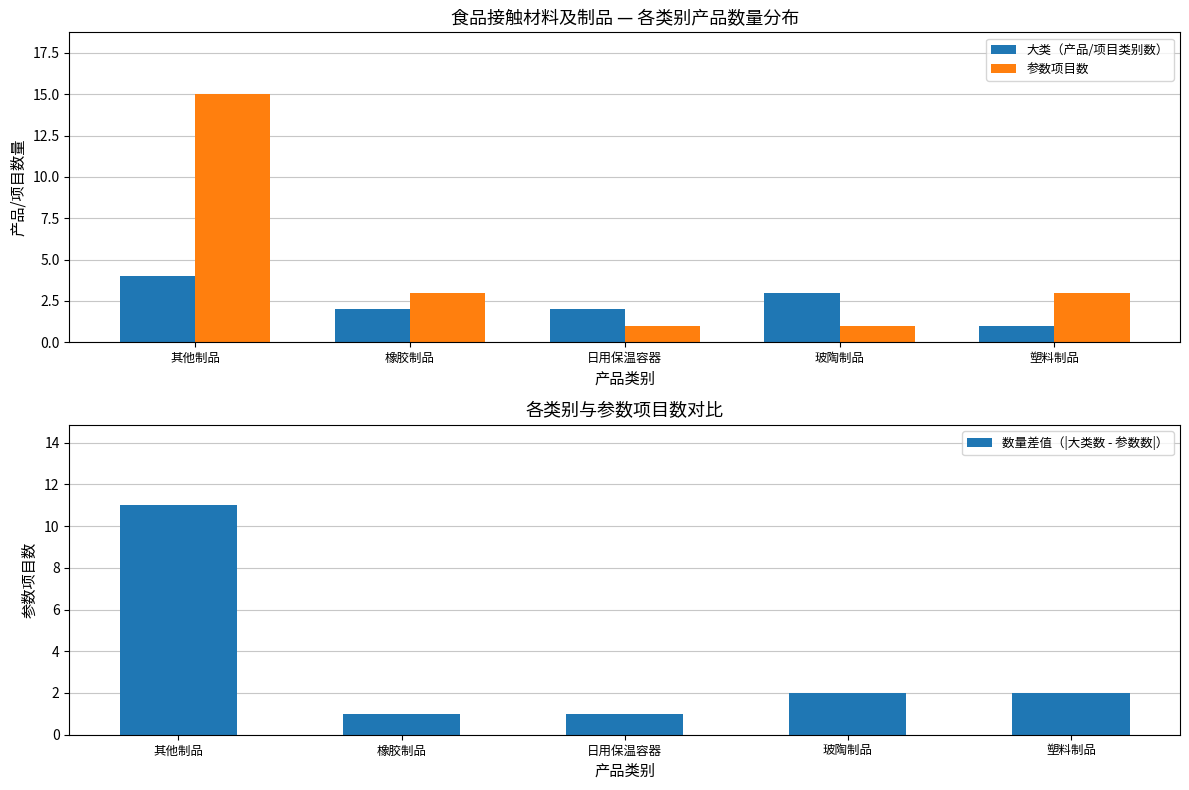

What is the label of the 2nd bar from the left?

橡胶制品